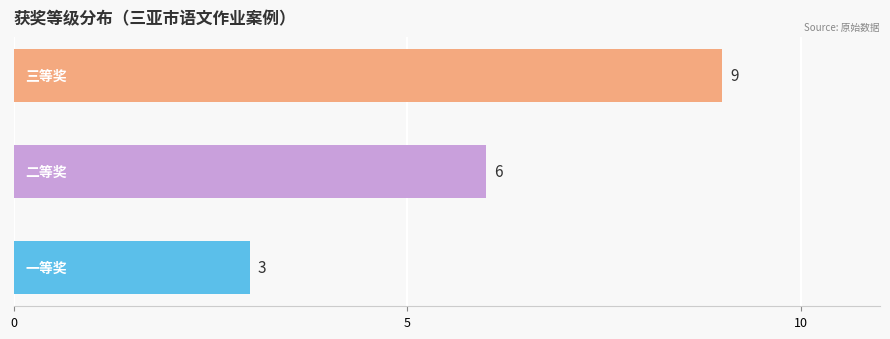

What is the greatest value displayed?

9